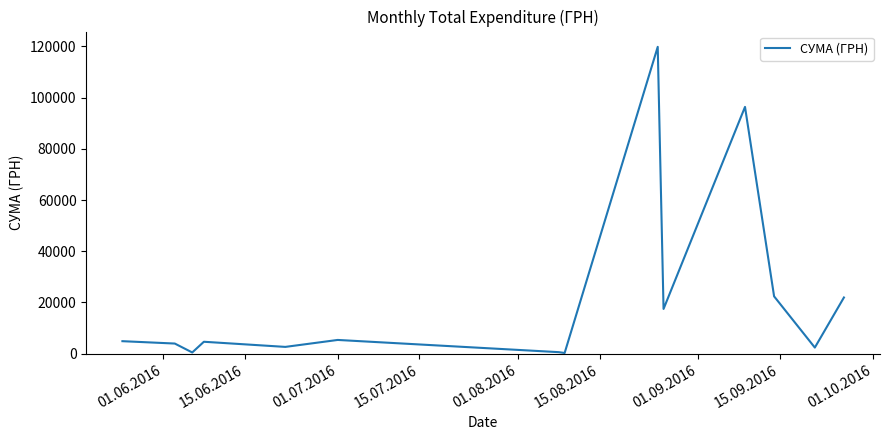

What is the greatest value displayed?

119800.0